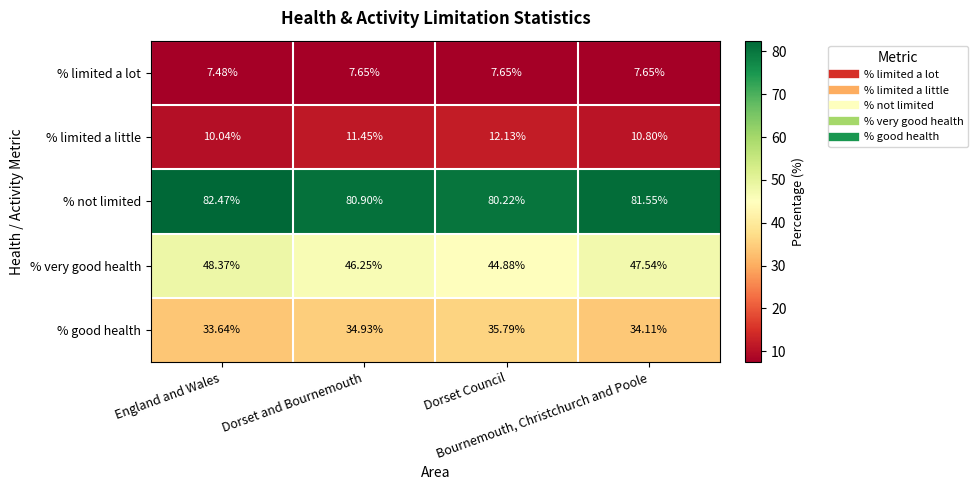

Which series has the widest spread of values?

% very good health